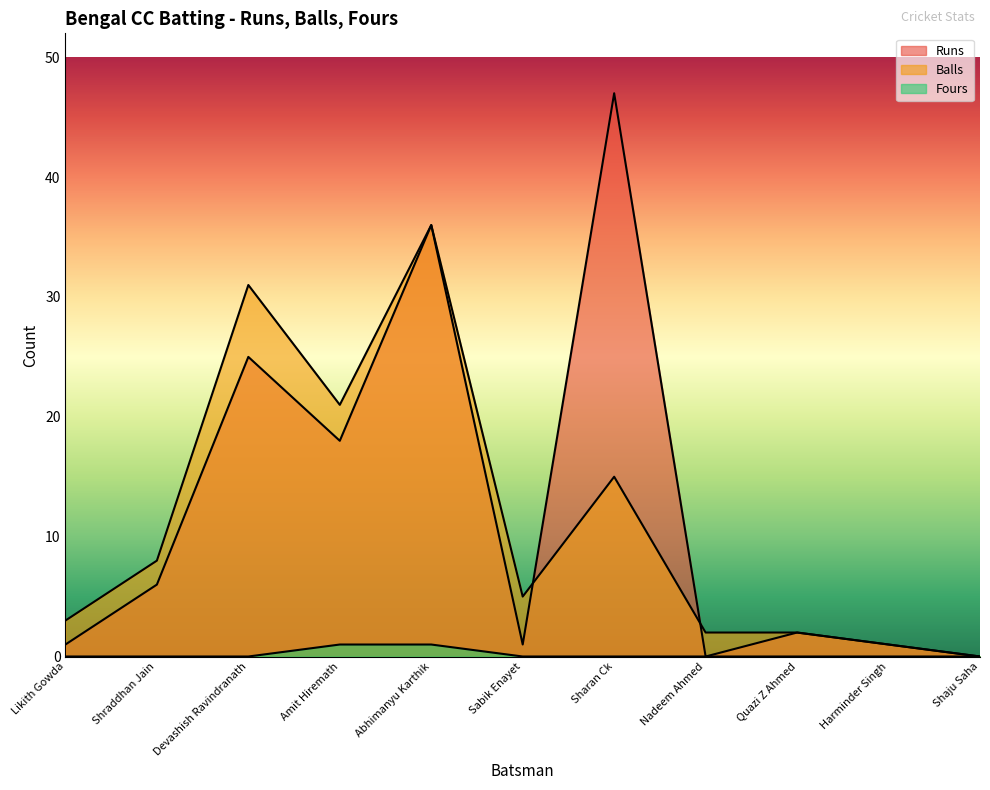

What is the label of the 9th point from the right?

Devashish Ravindranath